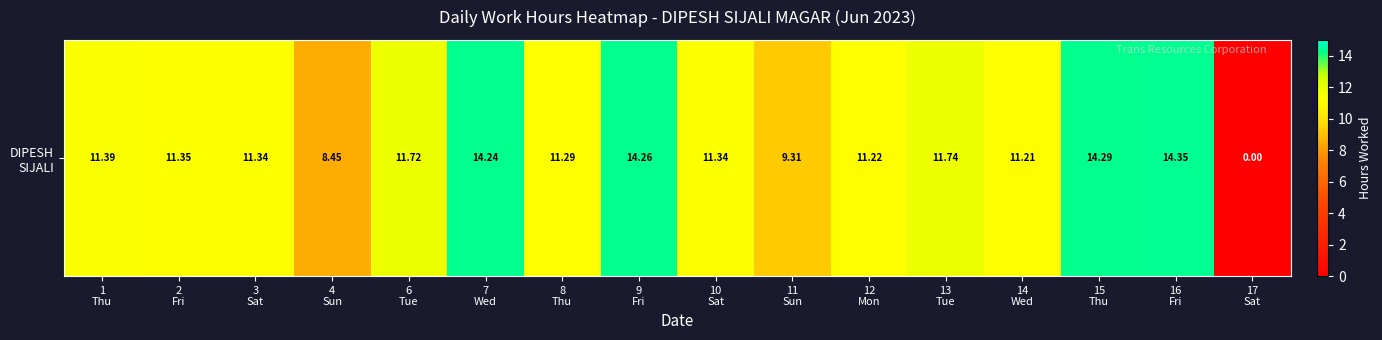

Reading left to right, transcribe all the data shown in this chart.

11.4	11.3	11.3	8.4	11.7	14.2	11.3	14.3	11.3	9.3	11.2	11.7	11.2	14.3	14.3	0.0